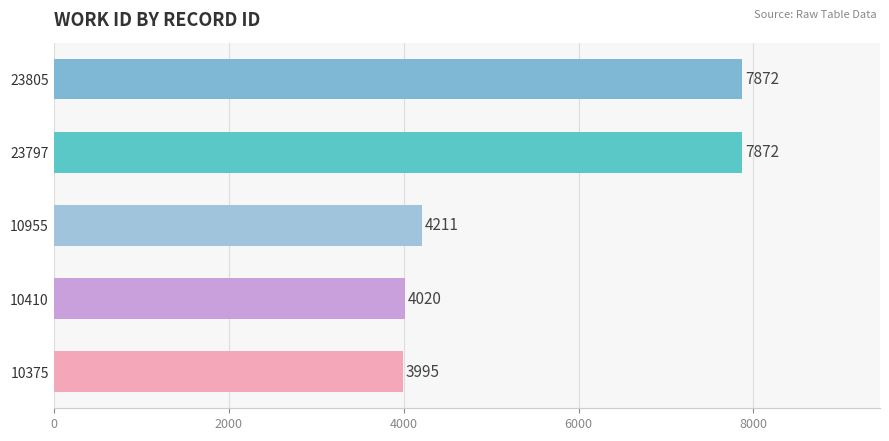

Read the value at 23797, to the nearest 10.

7870